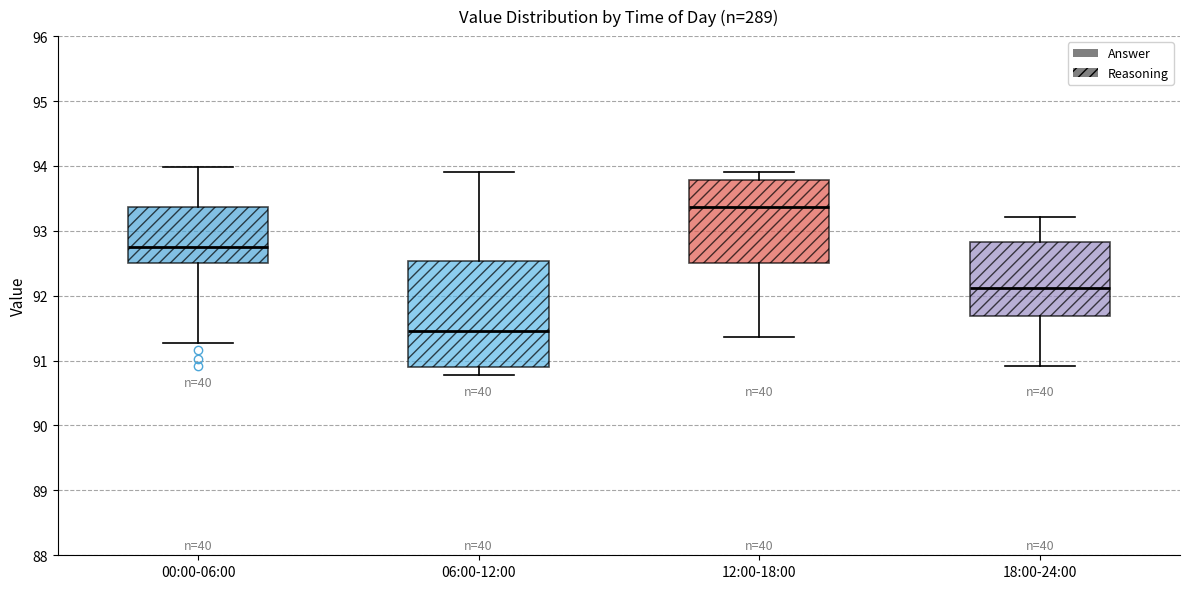

Reading left to right, read every box against the y-axis: the position of its median line, the range the box covers, and the ends of its whiskers. The values are not printed on the chart, so give them approximately, as read against the axis.

00:00-06:00: median 92.8, box 92.5 to 93.4, whiskers 91.3 to 94.0
06:00-12:00: median 91.5, box 90.9 to 92.5, whiskers 90.8 to 93.9
12:00-18:00: median 93.4, box 92.5 to 93.8, whiskers 91.4 to 93.9
18:00-24:00: median 92.1, box 91.7 to 92.8, whiskers 90.9 to 93.2